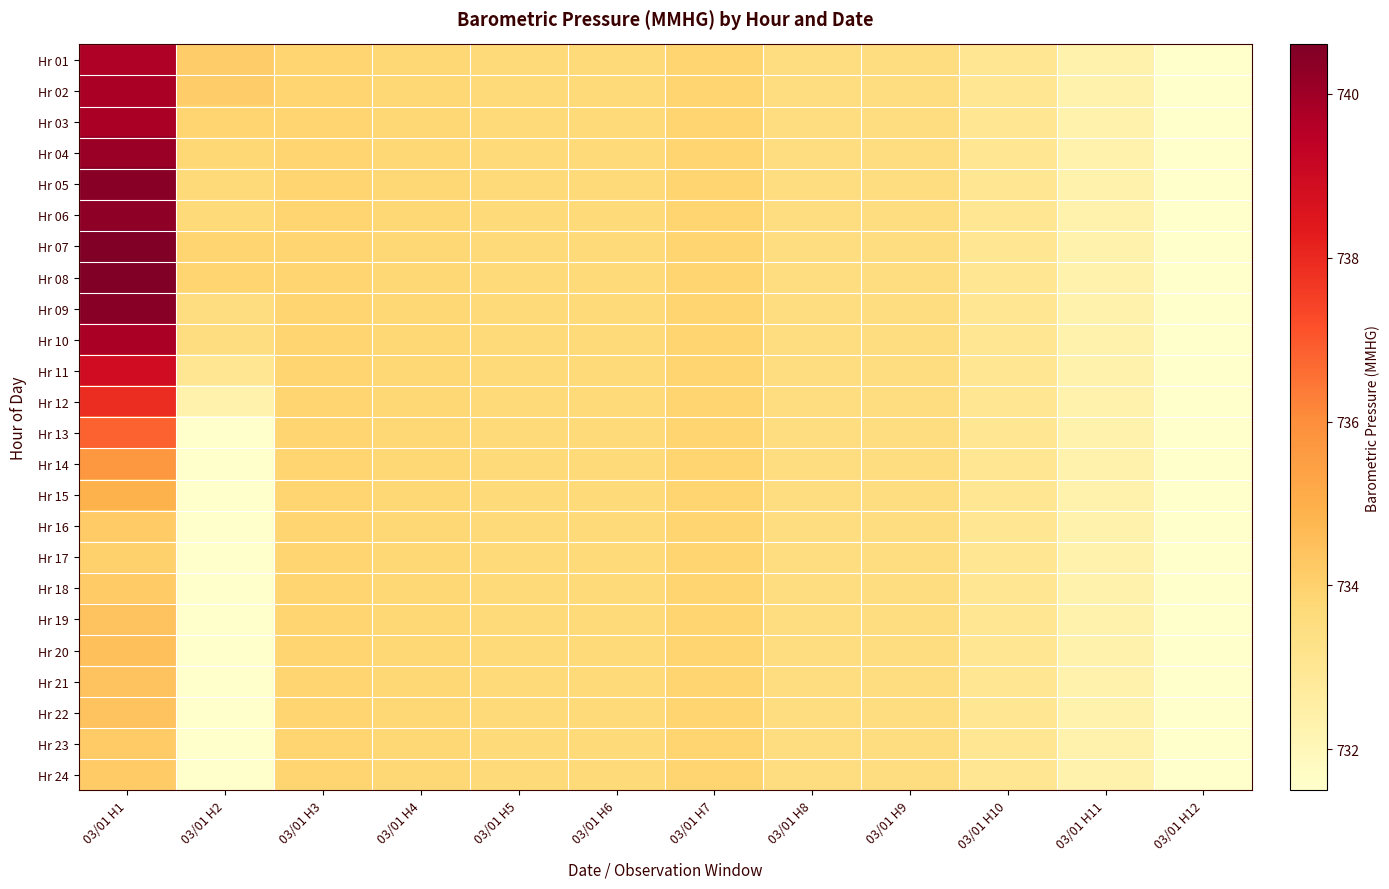

Reading right to left, transcribe all the data shown in this chart.

Hr 01: 03/01 H12=731.5	03/01 H11=732.3	03/01 H10=733.0	03/01 H9=733.5	03/01 H8=733.5	03/01 H7=733.9	03/01 H6=733.7	03/01 H5=733.7	03/01 H4=733.8	03/01 H3=733.9	03/01 H2=734.1	03/01 H1=739.7
Hr 02: 03/01 H12=731.5	03/01 H11=732.3	03/01 H10=733.0	03/01 H9=733.5	03/01 H8=733.5	03/01 H7=733.9	03/01 H6=733.7	03/01 H5=733.7	03/01 H4=733.8	03/01 H3=733.9	03/01 H2=734.1	03/01 H1=739.8
Hr 03: 03/01 H12=731.5	03/01 H11=732.3	03/01 H10=733.0	03/01 H9=733.5	03/01 H8=733.5	03/01 H7=733.9	03/01 H6=733.7	03/01 H5=733.7	03/01 H4=733.8	03/01 H3=733.9	03/01 H2=733.9	03/01 H1=739.8
Hr 04: 03/01 H12=731.5	03/01 H11=732.3	03/01 H10=733.0	03/01 H9=733.5	03/01 H8=733.5	03/01 H7=733.9	03/01 H6=733.7	03/01 H5=733.7	03/01 H4=733.8	03/01 H3=733.9	03/01 H2=733.8	03/01 H1=740.1
Hr 05: 03/01 H12=731.5	03/01 H11=732.3	03/01 H10=733.0	03/01 H9=733.5	03/01 H8=733.5	03/01 H7=733.9	03/01 H6=733.7	03/01 H5=733.7	03/01 H4=733.8	03/01 H3=733.9	03/01 H2=733.7	03/01 H1=740.4
Hr 06: 03/01 H12=731.5	03/01 H11=732.3	03/01 H10=733.0	03/01 H9=733.5	03/01 H8=733.5	03/01 H7=733.9	03/01 H6=733.7	03/01 H5=733.7	03/01 H4=733.8	03/01 H3=733.9	03/01 H2=733.7	03/01 H1=740.3
Hr 07: 03/01 H12=731.5	03/01 H11=732.3	03/01 H10=733.0	03/01 H9=733.5	03/01 H8=733.5	03/01 H7=733.9	03/01 H6=733.7	03/01 H5=733.7	03/01 H4=733.8	03/01 H3=733.9	03/01 H2=733.9	03/01 H1=740.6
Hr 08: 03/01 H12=731.5	03/01 H11=732.3	03/01 H10=733.0	03/01 H9=733.5	03/01 H8=733.5	03/01 H7=733.9	03/01 H6=733.7	03/01 H5=733.7	03/01 H4=733.8	03/01 H3=733.9	03/01 H2=733.9	03/01 H1=740.6
Hr 09: 03/01 H12=731.5	03/01 H11=732.3	03/01 H10=733.0	03/01 H9=733.5	03/01 H8=733.5	03/01 H7=733.9	03/01 H6=733.7	03/01 H5=733.7	03/01 H4=733.8	03/01 H3=733.9	03/01 H2=733.5	03/01 H1=740.4
Hr 10: 03/01 H12=731.5	03/01 H11=732.3	03/01 H10=733.0	03/01 H9=733.5	03/01 H8=733.5	03/01 H7=733.9	03/01 H6=733.7	03/01 H5=733.7	03/01 H4=733.8	03/01 H3=733.9	03/01 H2=733.5	03/01 H1=739.8
Hr 11: 03/01 H12=731.5	03/01 H11=732.3	03/01 H10=733.0	03/01 H9=733.5	03/01 H8=733.5	03/01 H7=733.9	03/01 H6=733.7	03/01 H5=733.7	03/01 H4=733.8	03/01 H3=733.9	03/01 H2=733.0	03/01 H1=738.9
Hr 12: 03/01 H12=731.5	03/01 H11=732.3	03/01 H10=733.0	03/01 H9=733.5	03/01 H8=733.5	03/01 H7=733.9	03/01 H6=733.7	03/01 H5=733.7	03/01 H4=733.8	03/01 H3=733.9	03/01 H2=732.3	03/01 H1=737.9
Hr 13: 03/01 H12=731.5	03/01 H11=732.3	03/01 H10=733.0	03/01 H9=733.5	03/01 H8=733.5	03/01 H7=733.9	03/01 H6=733.7	03/01 H5=733.7	03/01 H4=733.8	03/01 H3=733.9	03/01 H2=731.5	03/01 H1=736.8
Hr 14: 03/01 H12=731.5	03/01 H11=732.3	03/01 H10=733.0	03/01 H9=733.5	03/01 H8=733.5	03/01 H7=733.9	03/01 H6=733.7	03/01 H5=733.7	03/01 H4=733.8	03/01 H3=733.9	03/01 H2=731.5	03/01 H1=735.7
Hr 15: 03/01 H12=731.5	03/01 H11=732.3	03/01 H10=733.0	03/01 H9=733.5	03/01 H8=733.5	03/01 H7=733.9	03/01 H6=733.7	03/01 H5=733.7	03/01 H4=733.8	03/01 H3=733.9	03/01 H2=731.5	03/01 H1=734.9
Hr 16: 03/01 H12=731.5	03/01 H11=732.3	03/01 H10=733.0	03/01 H9=733.5	03/01 H8=733.5	03/01 H7=733.9	03/01 H6=733.7	03/01 H5=733.7	03/01 H4=733.8	03/01 H3=733.9	03/01 H2=731.5	03/01 H1=734.2
Hr 17: 03/01 H12=731.5	03/01 H11=732.3	03/01 H10=733.0	03/01 H9=733.5	03/01 H8=733.5	03/01 H7=733.9	03/01 H6=733.7	03/01 H5=733.7	03/01 H4=733.8	03/01 H3=733.9	03/01 H2=731.5	03/01 H1=734.0
Hr 18: 03/01 H12=731.5	03/01 H11=732.3	03/01 H10=733.0	03/01 H9=733.5	03/01 H8=733.5	03/01 H7=733.9	03/01 H6=733.7	03/01 H5=733.7	03/01 H4=733.8	03/01 H3=733.9	03/01 H2=731.5	03/01 H1=734.2
Hr 19: 03/01 H12=731.5	03/01 H11=732.3	03/01 H10=733.0	03/01 H9=733.5	03/01 H8=733.5	03/01 H7=733.9	03/01 H6=733.7	03/01 H5=733.7	03/01 H4=733.8	03/01 H3=733.9	03/01 H2=731.5	03/01 H1=734.4
Hr 20: 03/01 H12=731.5	03/01 H11=732.3	03/01 H10=733.0	03/01 H9=733.5	03/01 H8=733.5	03/01 H7=733.9	03/01 H6=733.7	03/01 H5=733.7	03/01 H4=733.8	03/01 H3=733.9	03/01 H2=731.5	03/01 H1=734.5
Hr 21: 03/01 H12=731.5	03/01 H11=732.3	03/01 H10=733.0	03/01 H9=733.5	03/01 H8=733.5	03/01 H7=733.9	03/01 H6=733.7	03/01 H5=733.7	03/01 H4=733.8	03/01 H3=733.9	03/01 H2=731.5	03/01 H1=734.4
Hr 22: 03/01 H12=731.5	03/01 H11=732.3	03/01 H10=733.0	03/01 H9=733.5	03/01 H8=733.5	03/01 H7=733.9	03/01 H6=733.7	03/01 H5=733.7	03/01 H4=733.8	03/01 H3=733.9	03/01 H2=731.5	03/01 H1=734.4
Hr 23: 03/01 H12=731.5	03/01 H11=732.3	03/01 H10=733.0	03/01 H9=733.5	03/01 H8=733.5	03/01 H7=733.9	03/01 H6=733.7	03/01 H5=733.7	03/01 H4=733.8	03/01 H3=733.9	03/01 H2=731.5	03/01 H1=734.2
Hr 24: 03/01 H12=731.5	03/01 H11=732.3	03/01 H10=733.0	03/01 H9=733.5	03/01 H8=733.5	03/01 H7=733.9	03/01 H6=733.7	03/01 H5=733.7	03/01 H4=733.8	03/01 H3=733.9	03/01 H2=731.5	03/01 H1=734.2